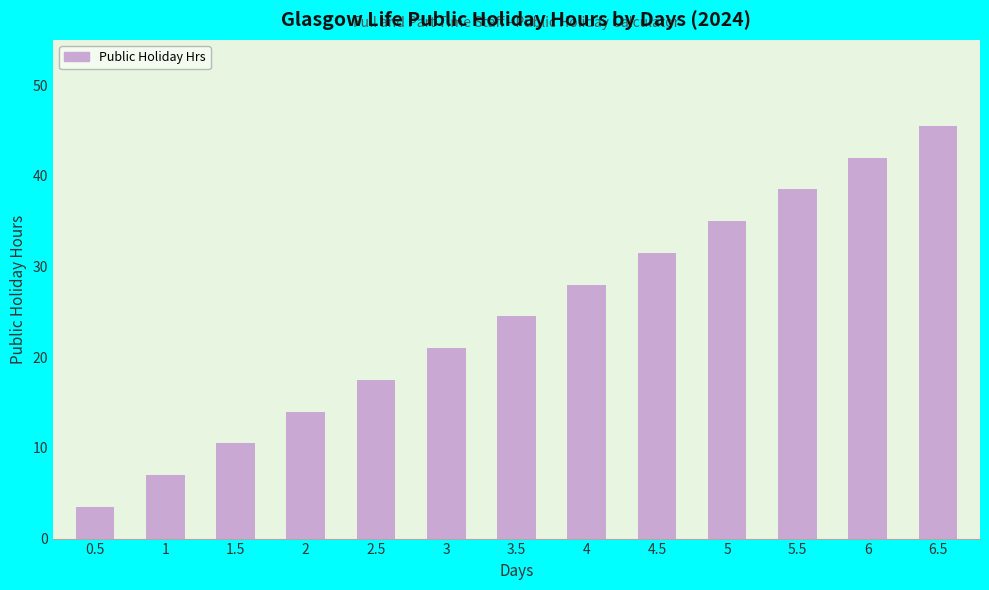

At which category does the chart reach its minimum across all series?

0.5